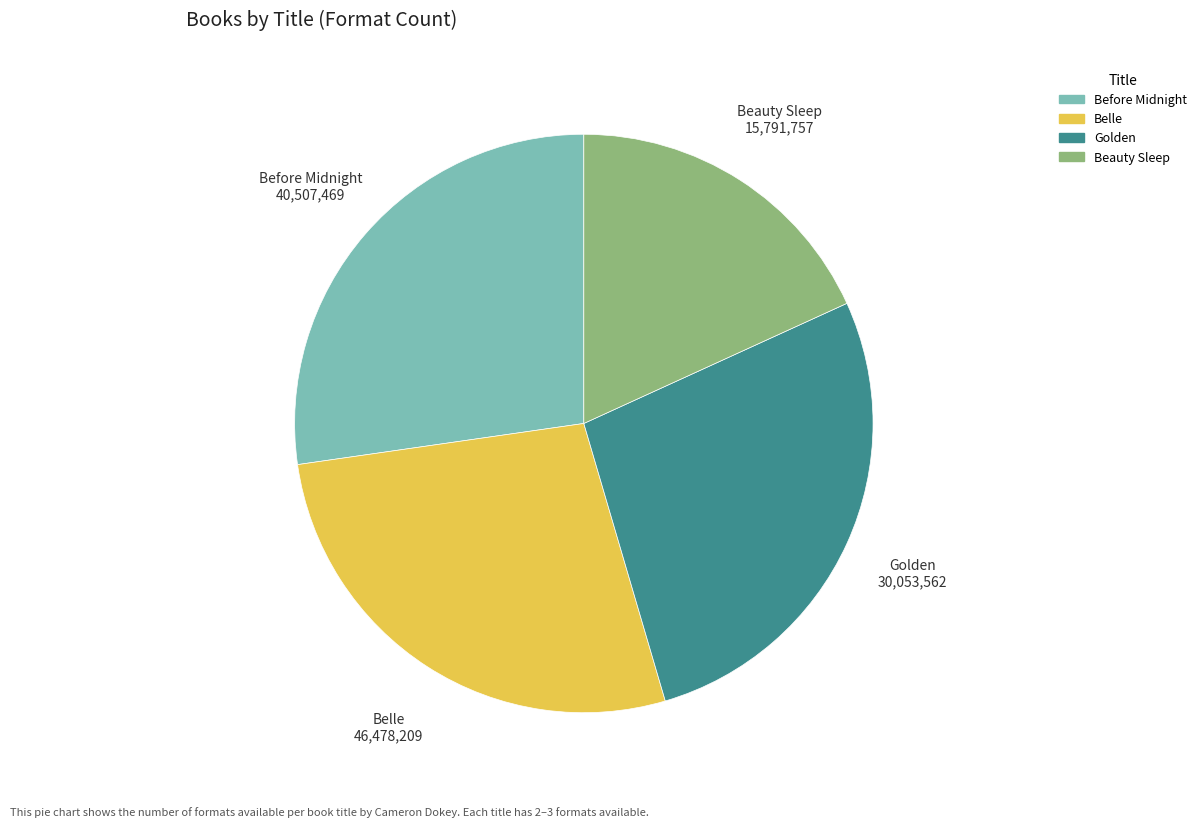

Combined, do Belle and Before Midnight account for over 50%?

Yes